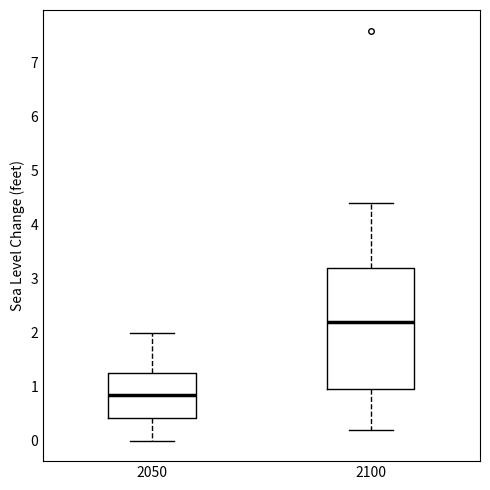

Which box is the tallest, from its lower edge to its upper edge?

2100